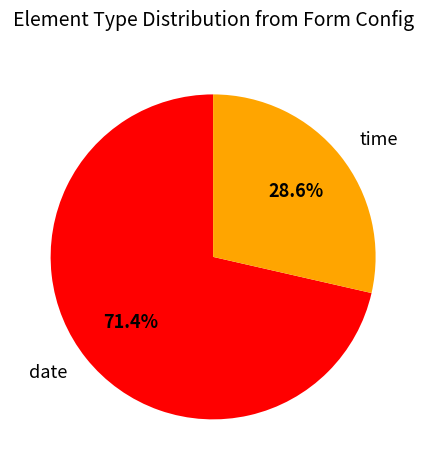

To the nearest percent, what is the difference between the time and date slice percentages?

43%